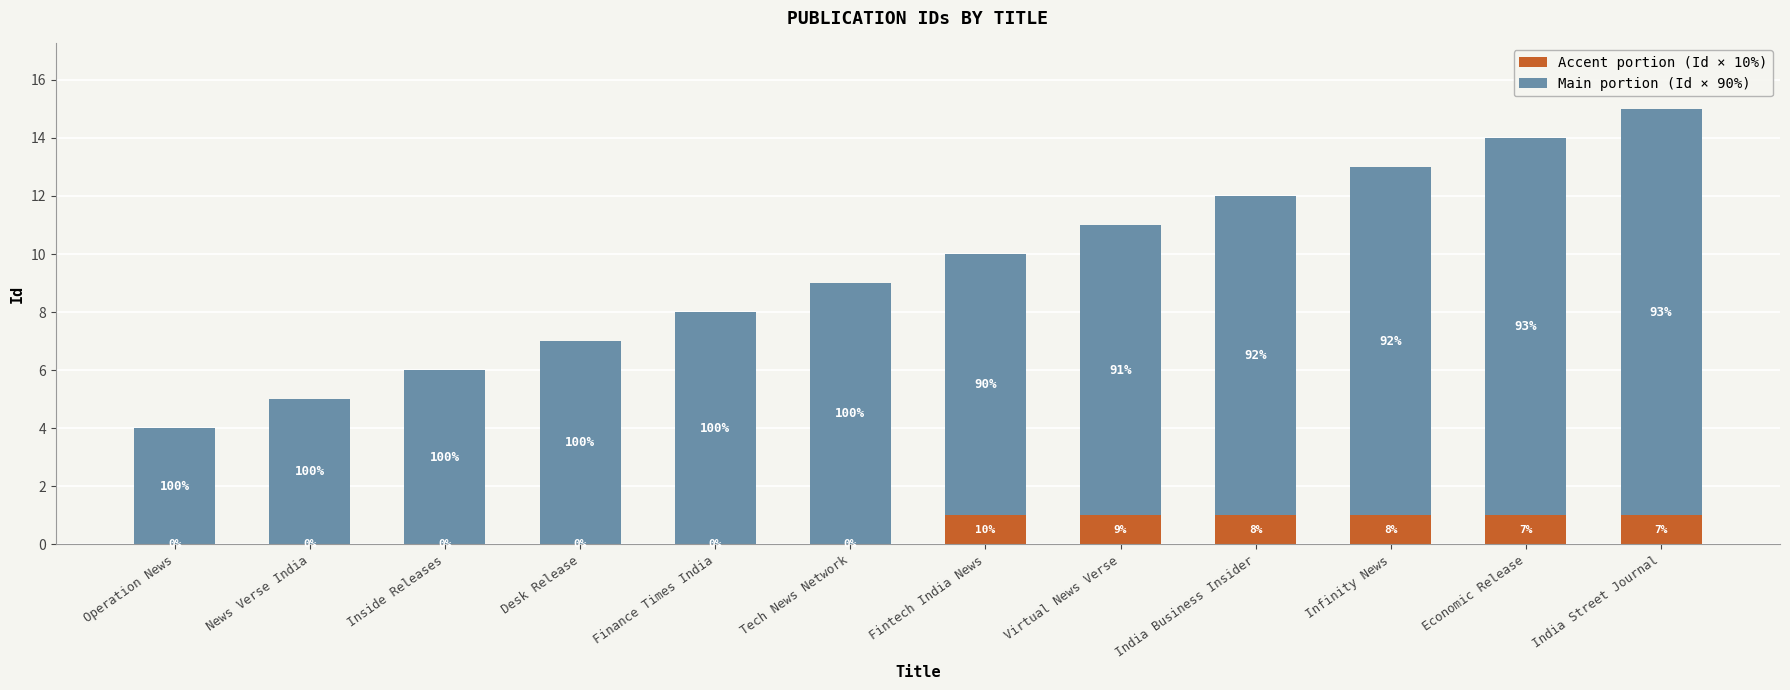

What is the total value across all series at Finance Times India?

8